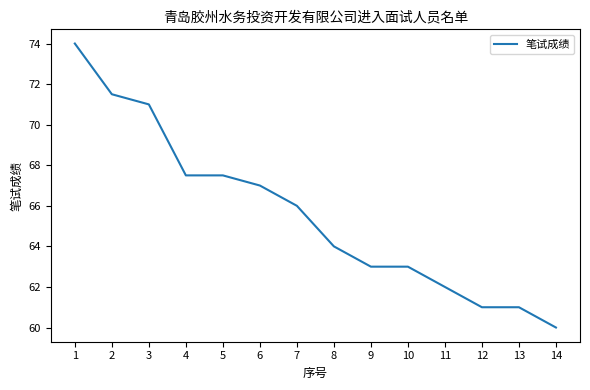

The chart shows a value of 67.5 at 5. True or false?

True